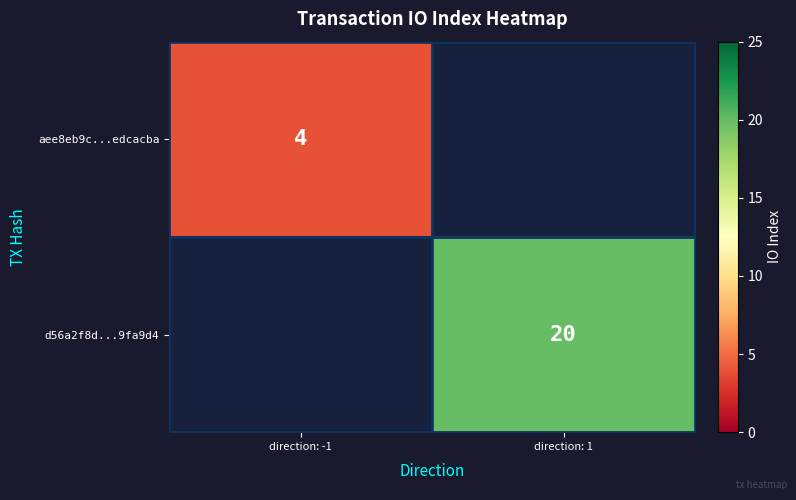

The d56a2f8d...9fa9d4 series shows 20 at direction: 1. True or false?

True